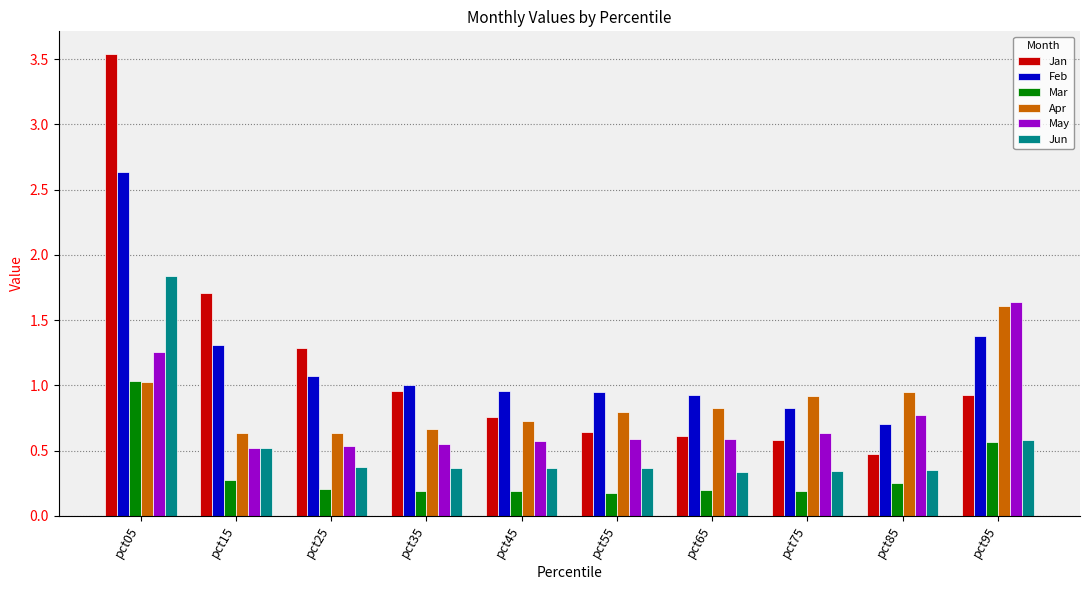

What is the difference between the maximum and minimum values in the May series?

1.1